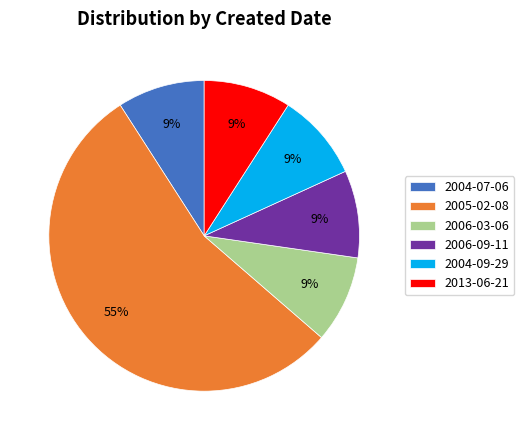

Is it true that 2004-07-06 is 16% of the pie?

False